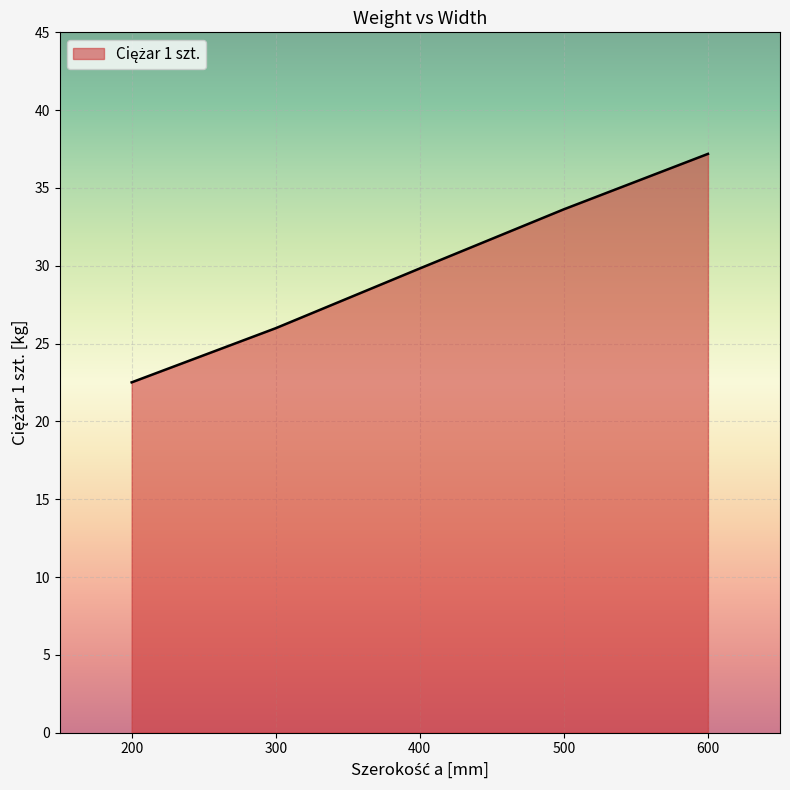

Rank the categories by value from highest to lowest.

600, 500, 400, 300, 200